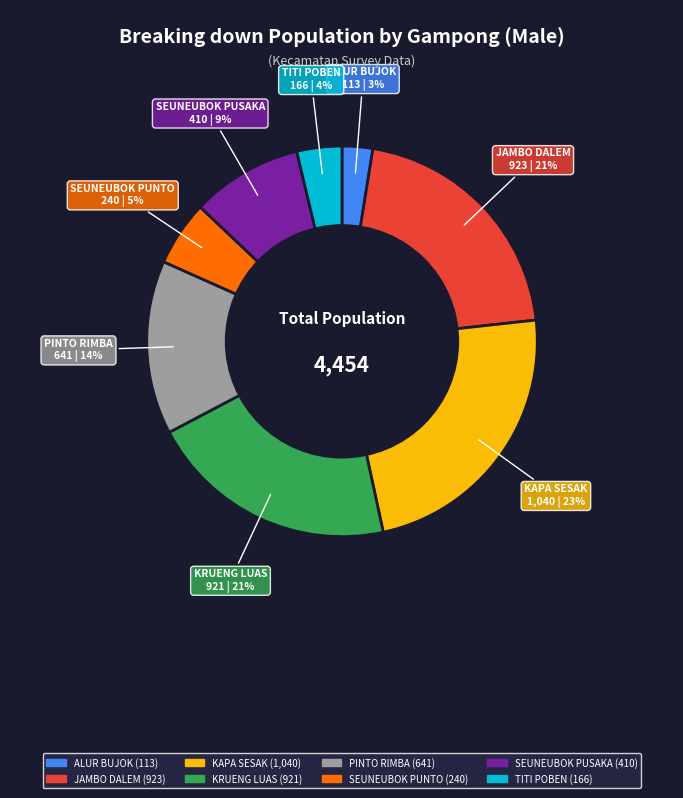

To the nearest percent, what is the combined percentage of JAMBO DALEM and PINTO RIMBA?

35%